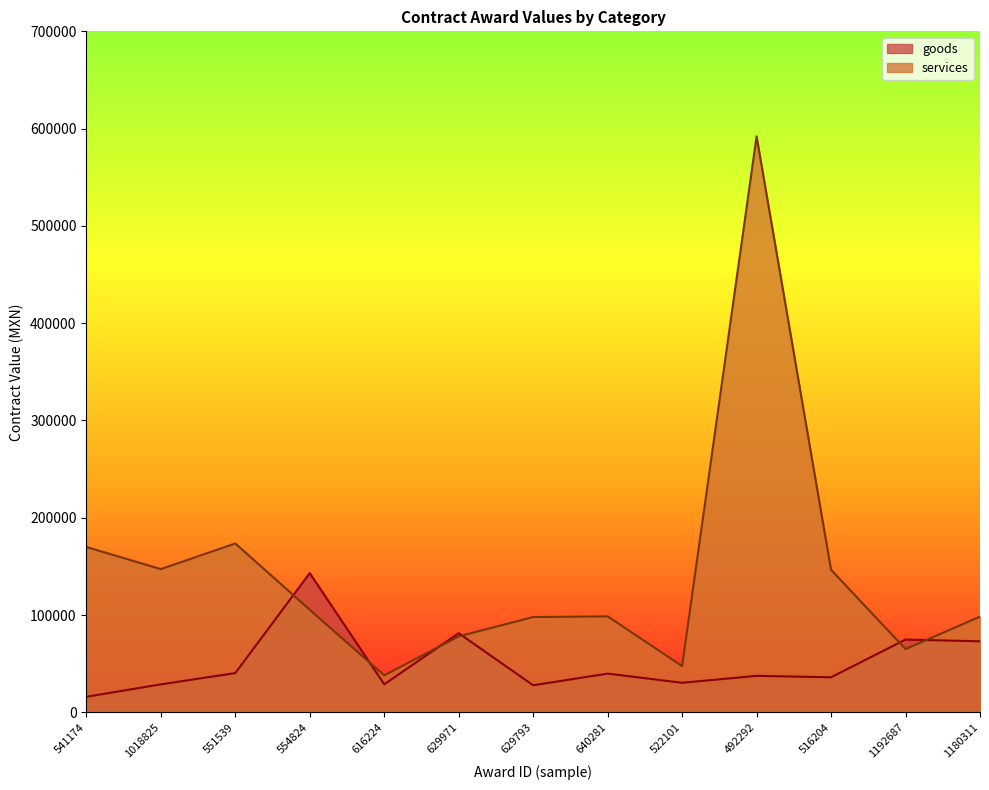

What is the average value of the services series?

142940.5